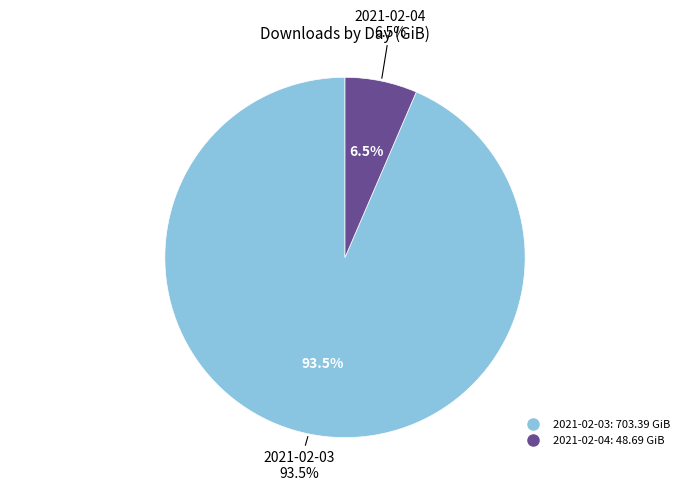

Does 2021-02-04 represent more than half of the total?

No